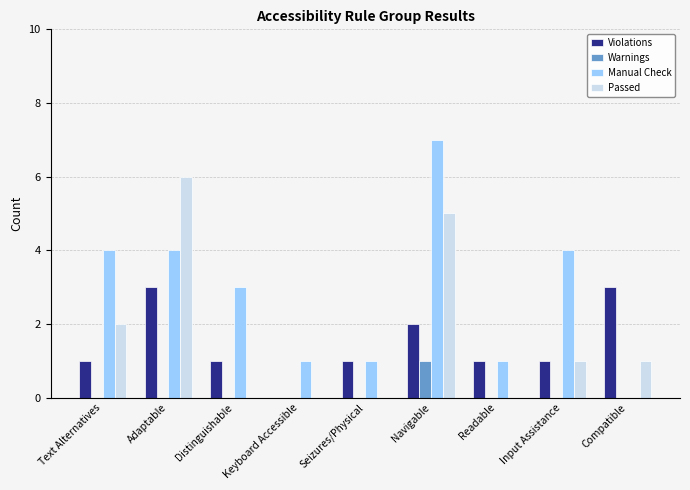

Count the Passed values in the range 0 to 2.

7